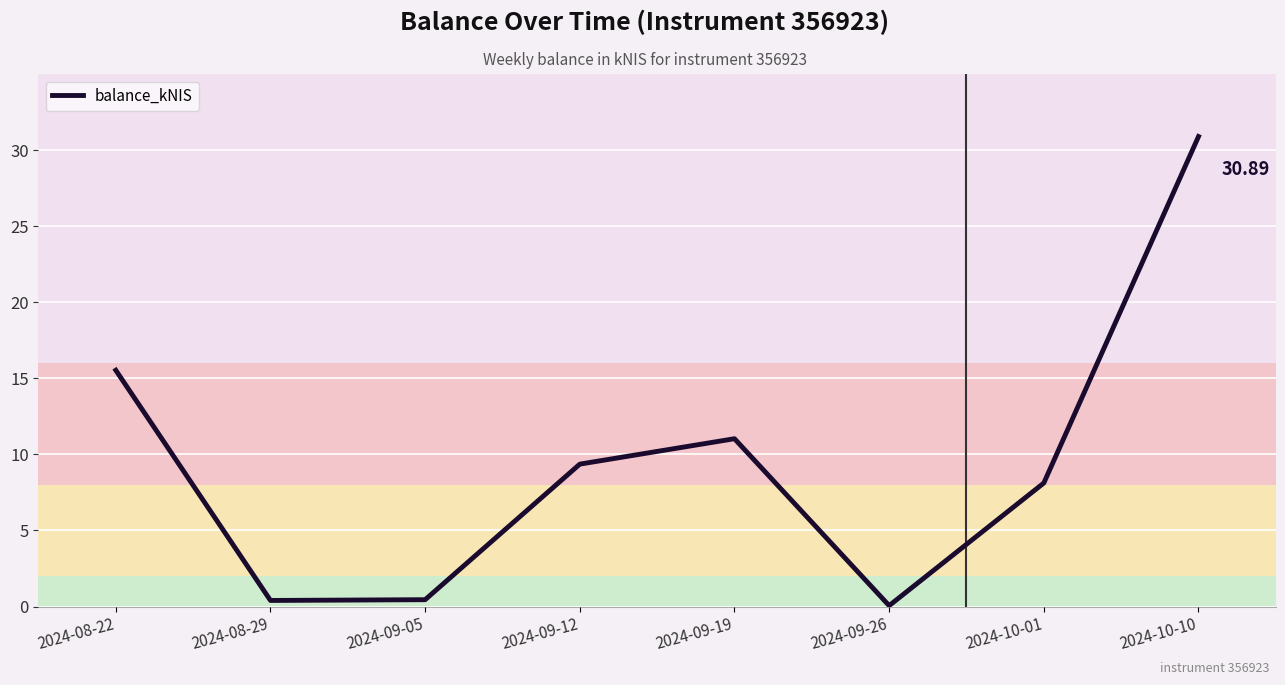

Which has a higher value, 2024-10-10 or 2024-09-05?

2024-10-10